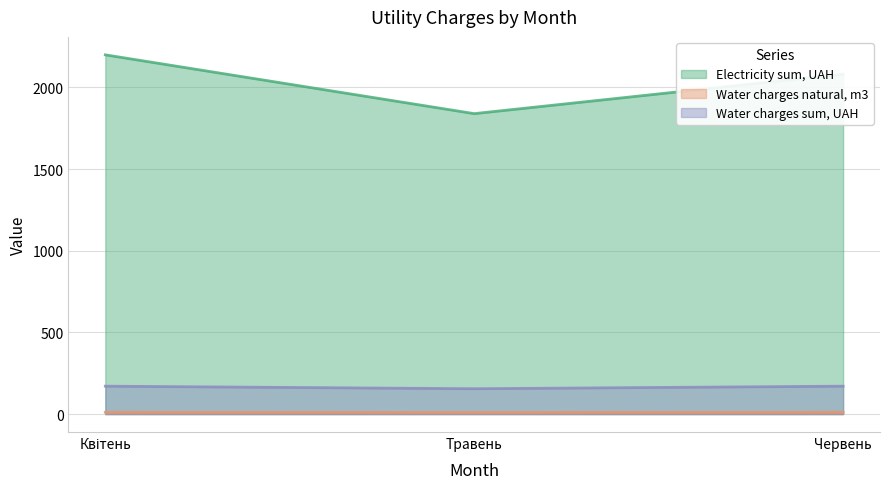

At which label does Electricity sum, UAH reach its minimum?

Травень